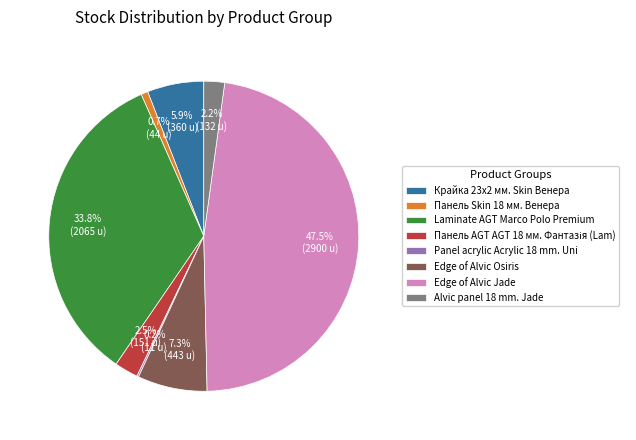

The Alvic panel 18 mm. Jade slice represents 9% of the pie. True or false?

False